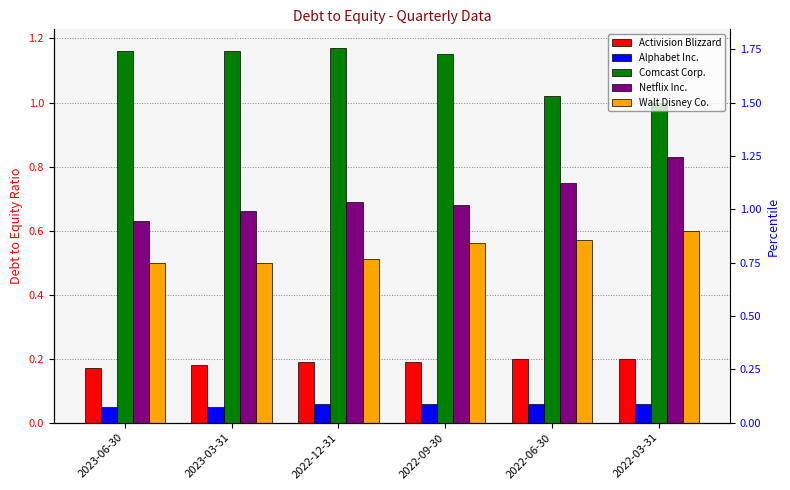

What is the sum of the Alphabet Inc. values at 2023-03-31 and 2022-03-31?

0.1